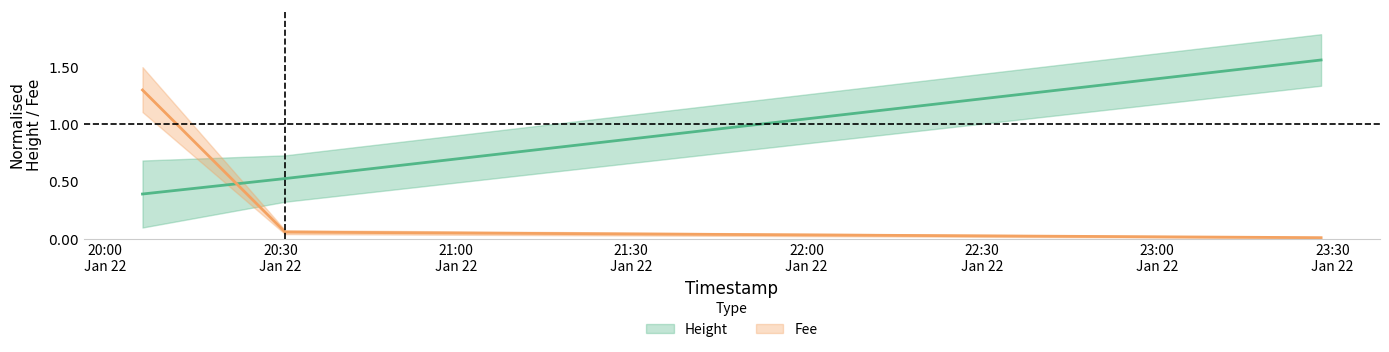

At which category is the sum across all series the highest?

2019-01-22 20:06:22